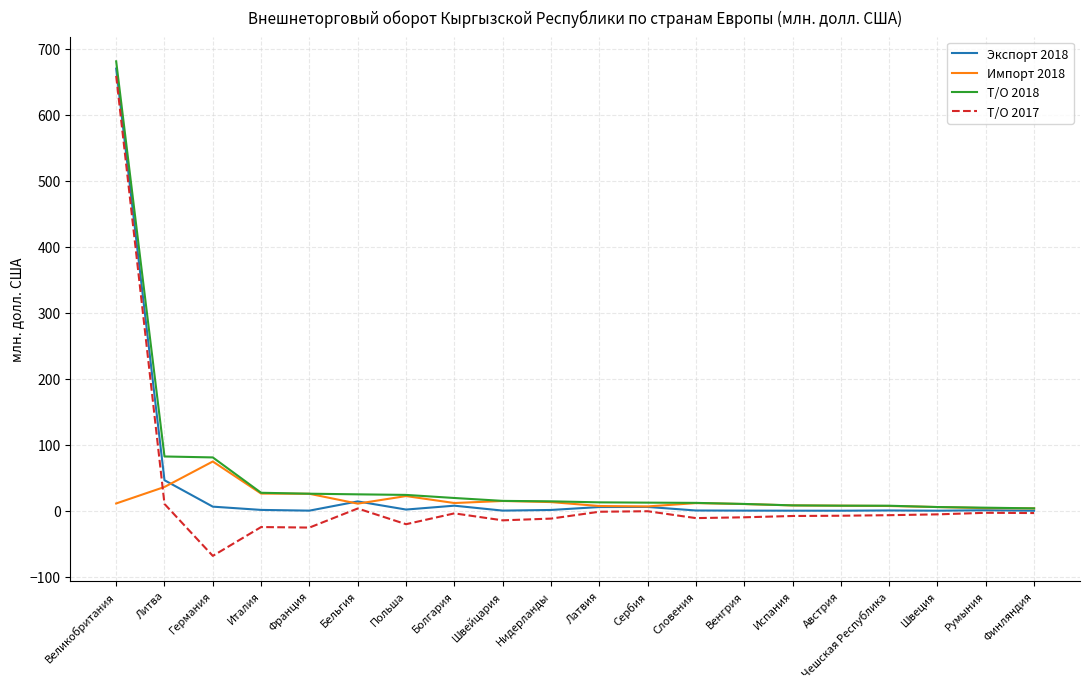

At which category is the sum across all series the highest?

Великобритания